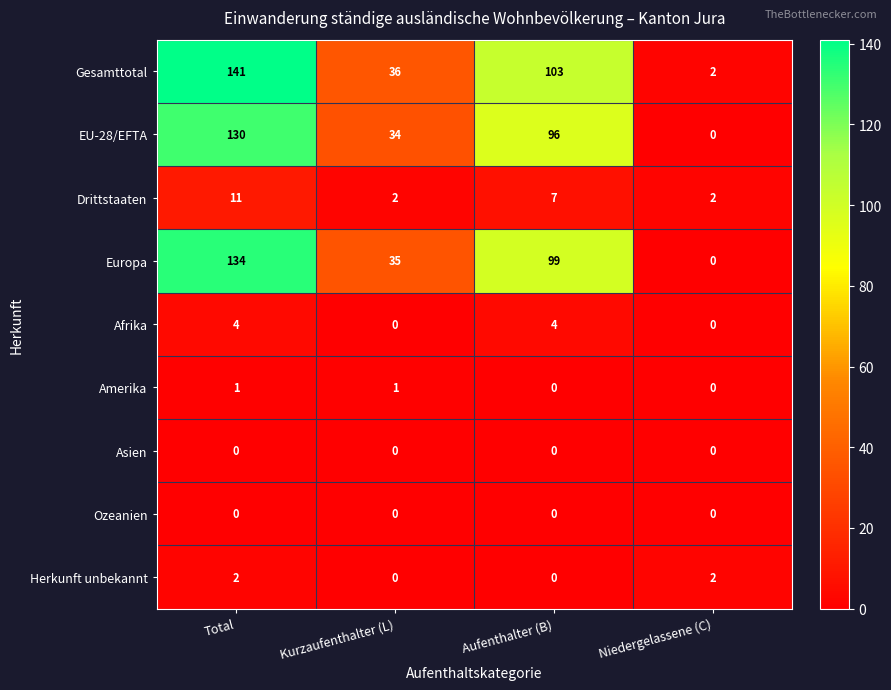

What is the total value across all series at Aufenthalter (B)?

309